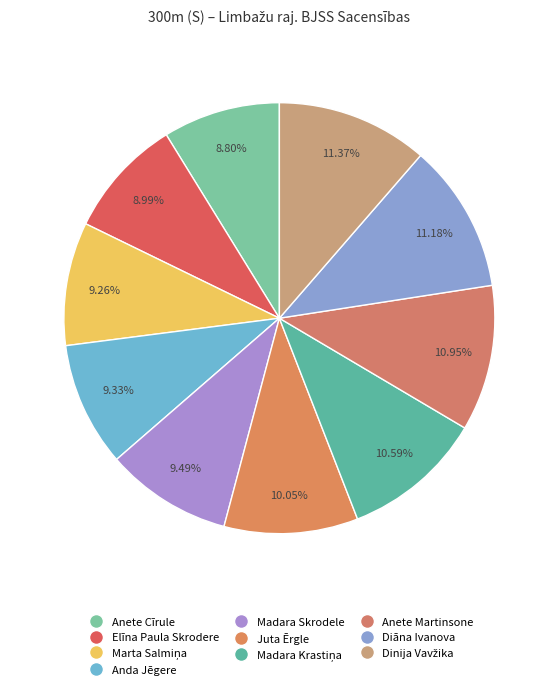

Which has a higher value, Anete Cīrule or Elīna Paula Skrodere?

Elīna Paula Skrodere